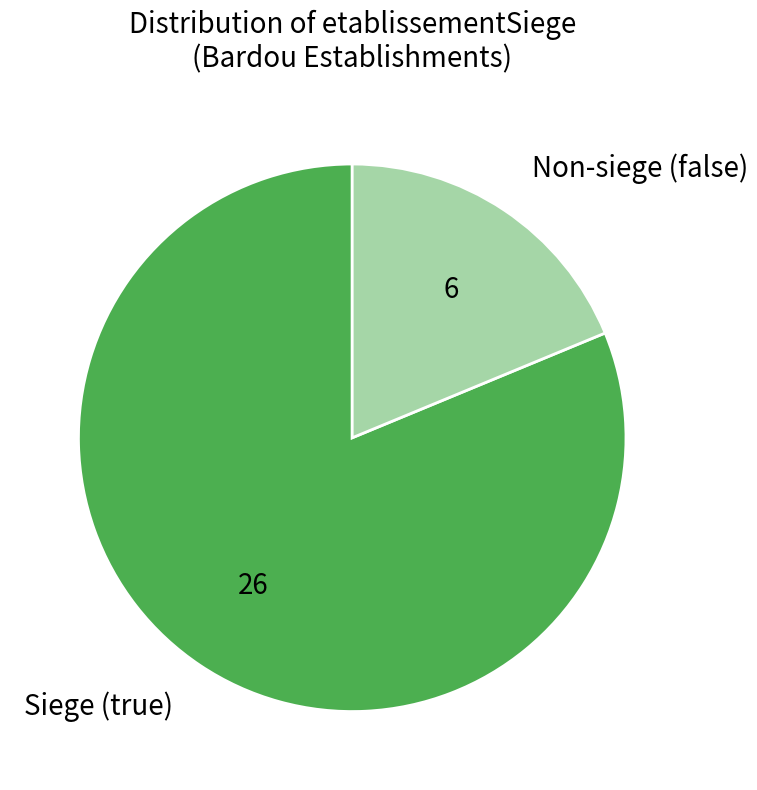

What is the smallest slice in the pie chart?

Non-siege (false)